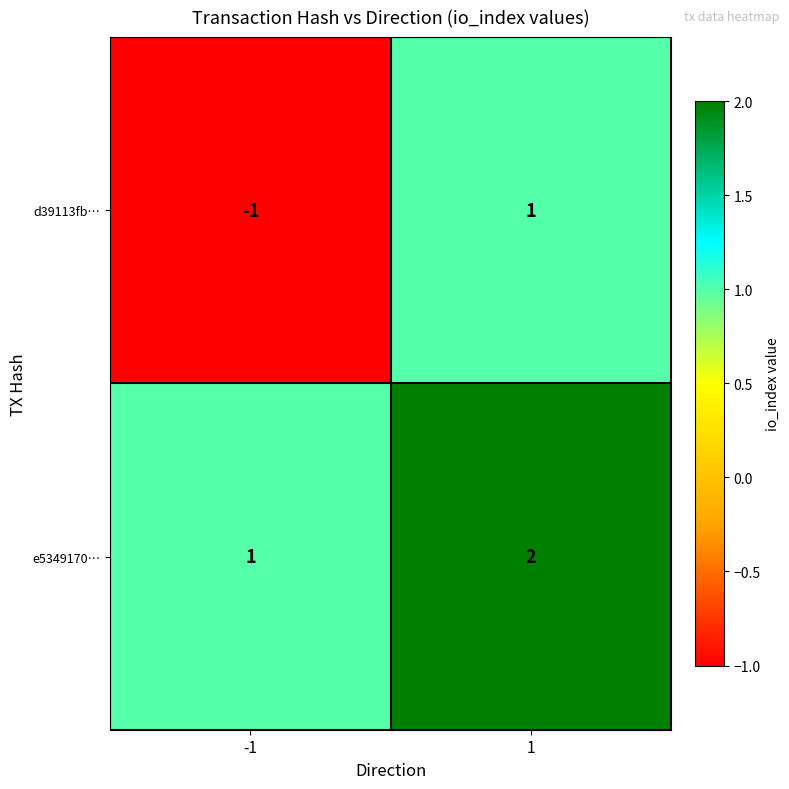

Which series has the largest range (max minus min)?

d39113fb…